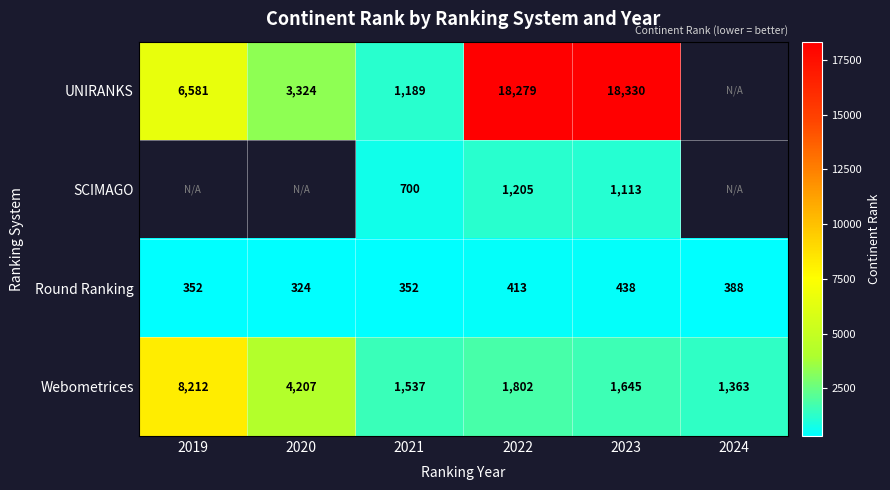

What is the lowest value of the Webometrices series?

1363